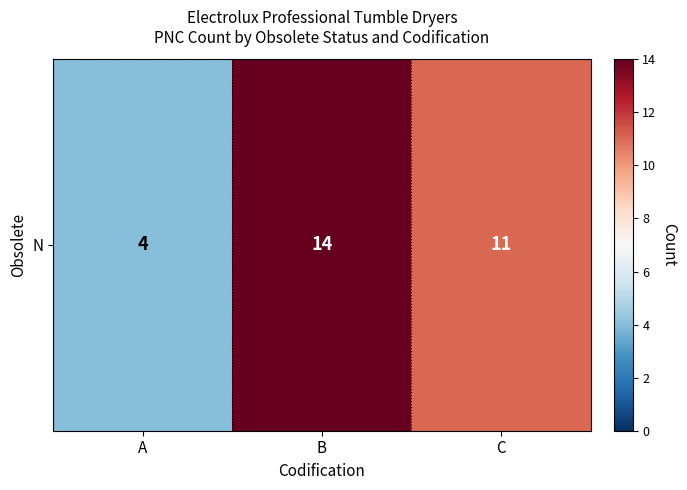

Between A and B, which is larger?

B